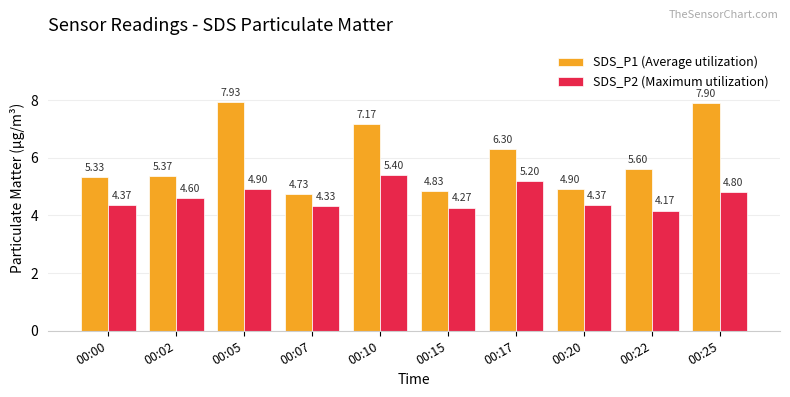

What is the difference between the maximum and minimum values in the SDS_P1 (Average utilization) series?

3.2